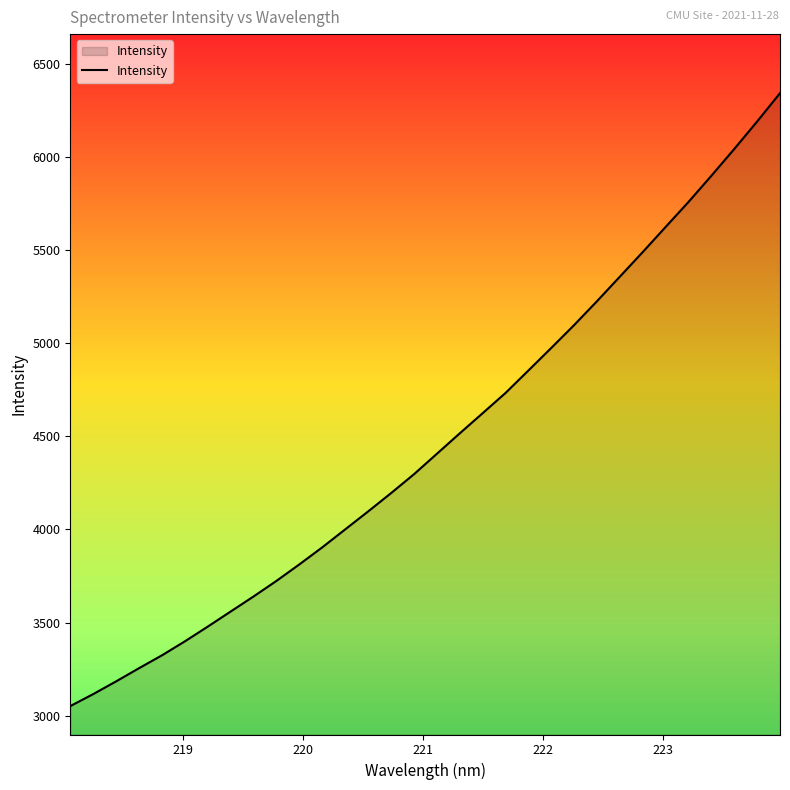

What is the minimum value shown in the chart?

3051.5